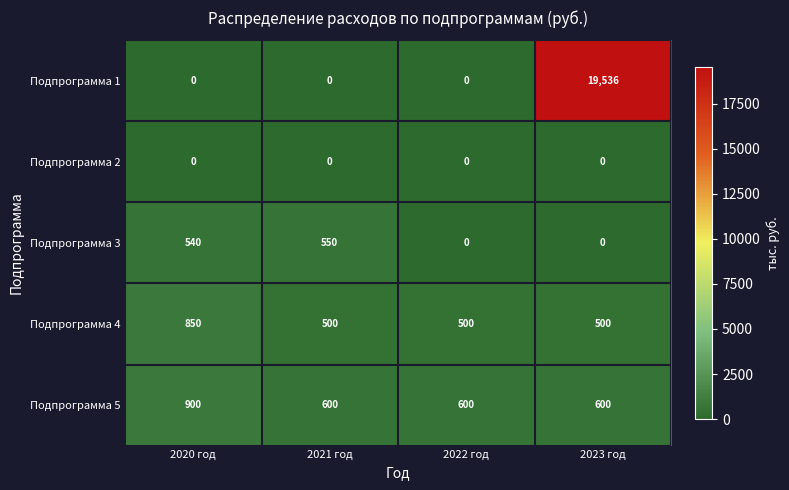

Which series has the largest range (max minus min)?

Подпрограмма 1